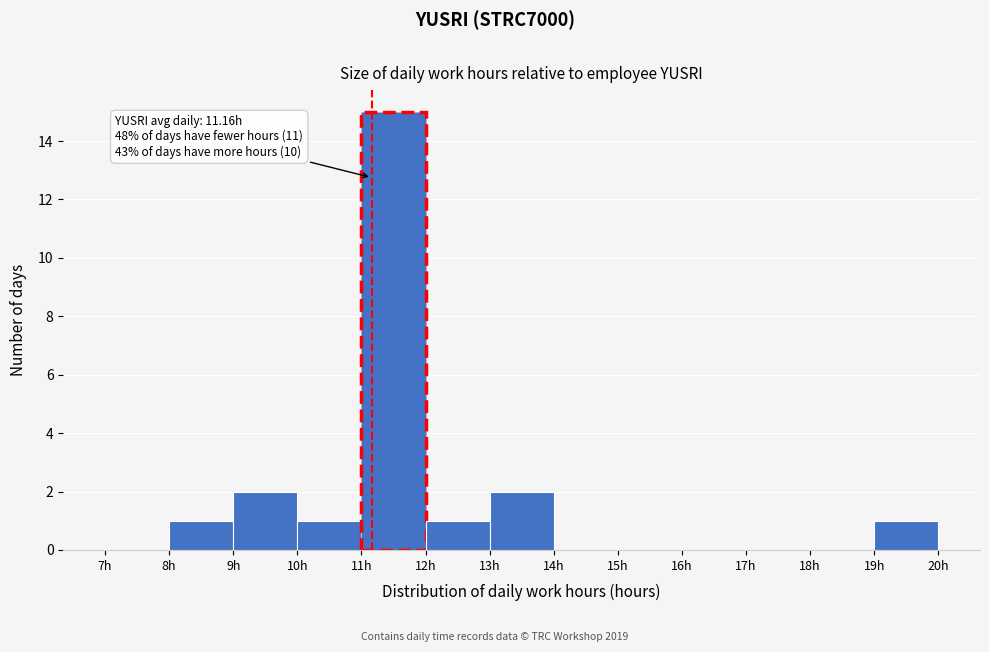

Over which range of the x-axis is the bar tallest?

11 to 12